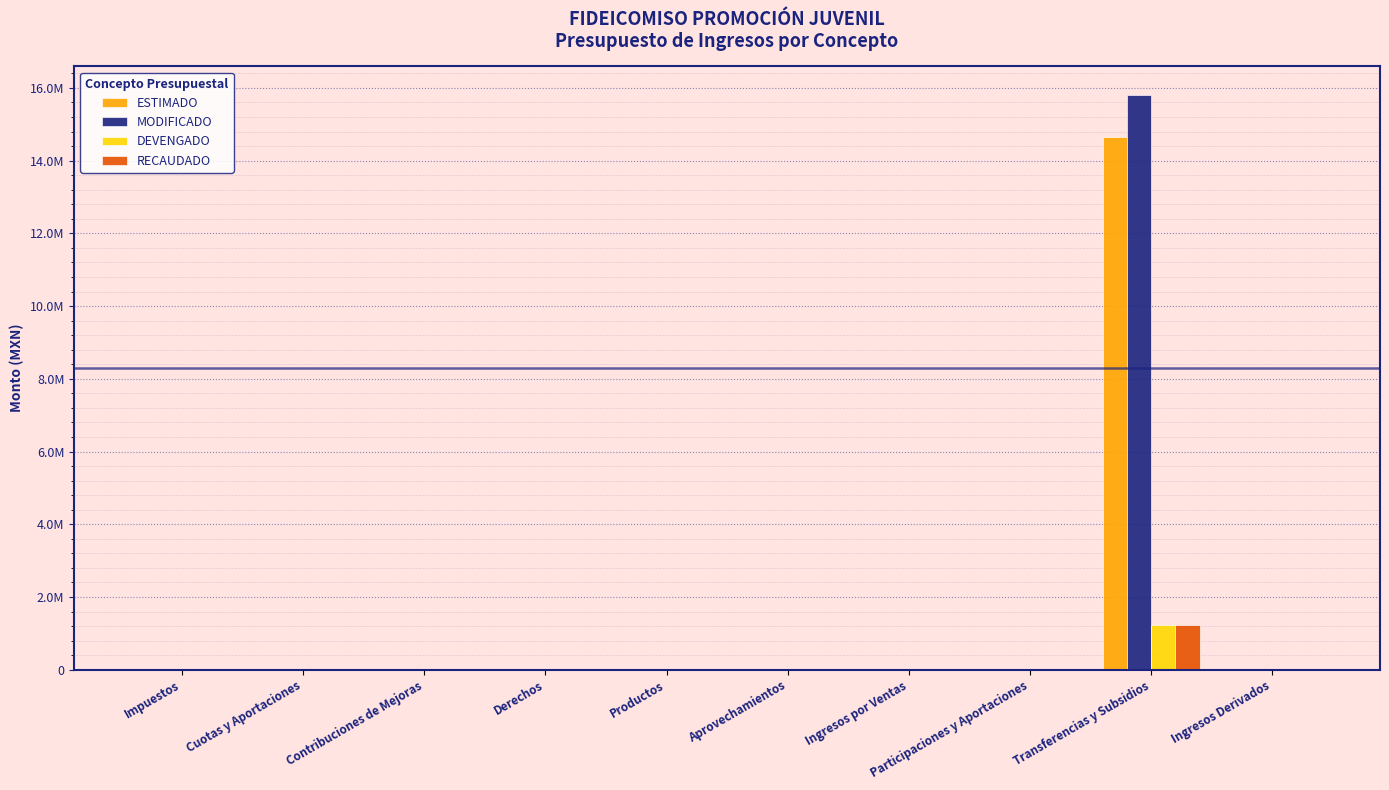

List the series in order of their peak value, lowest first.

DEVENGADO, RECAUDADO, ESTIMADO, MODIFICADO